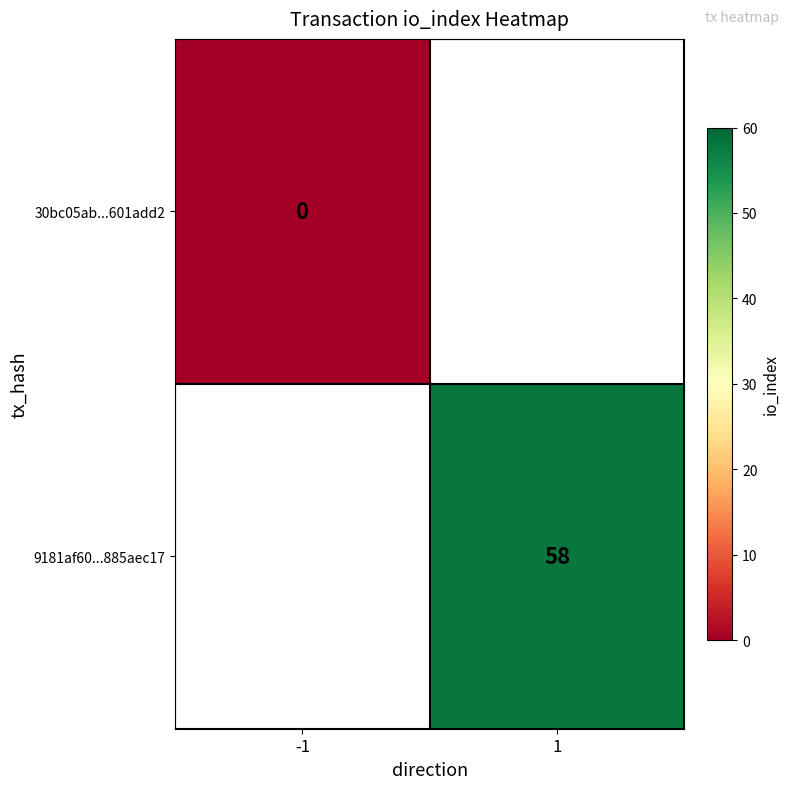

True or false: 9181af60...885aec17 has a value of 103 at 1.

False